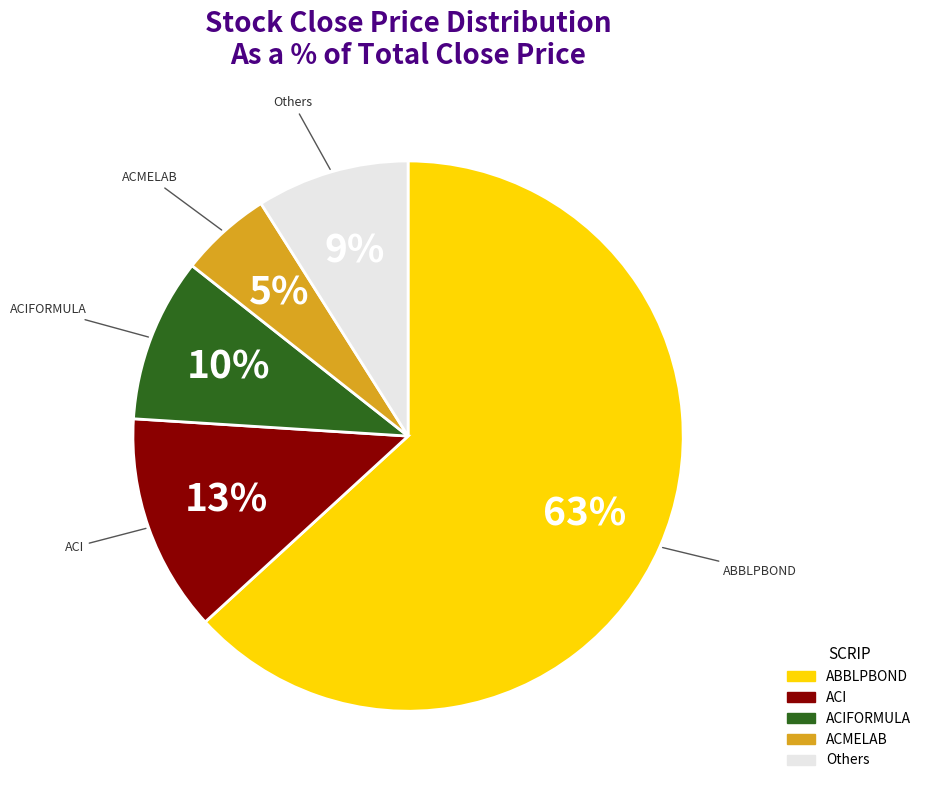

To the nearest percent, what is the average slice percentage?

20%